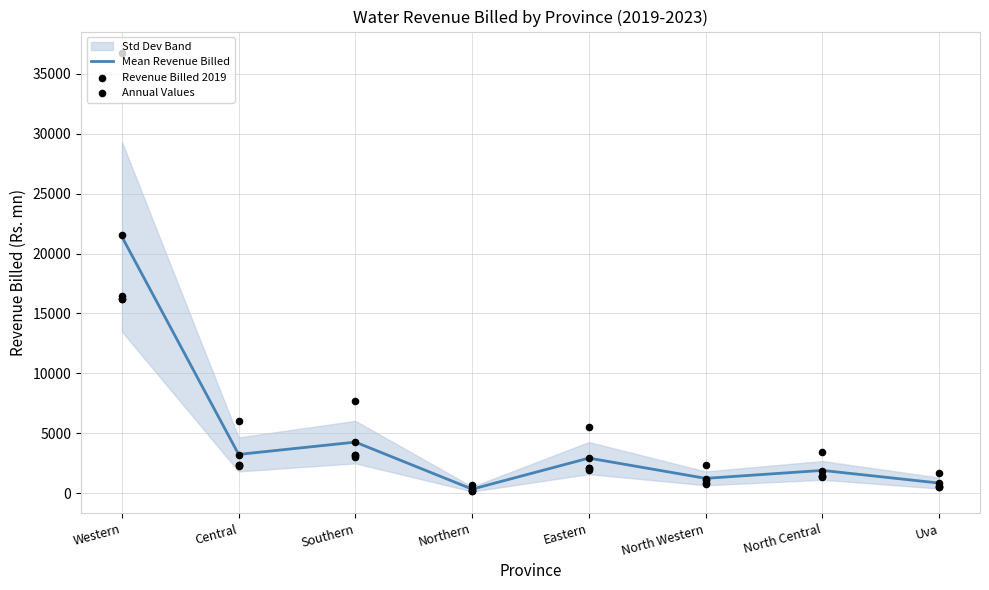

At which label does Mean Revenue Billed reach its peak?

Western